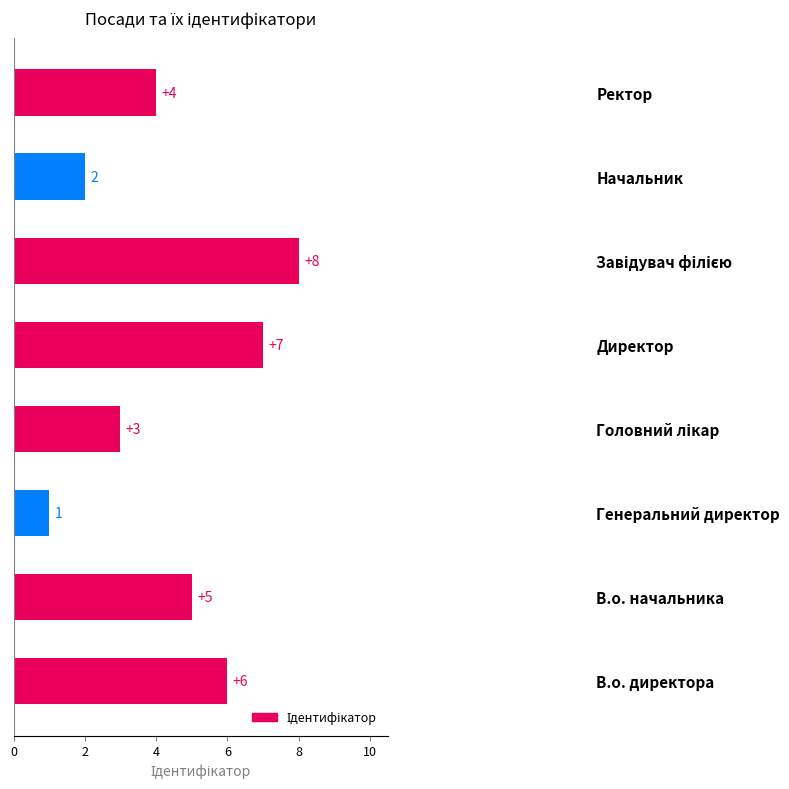

How many values are below 5?

4